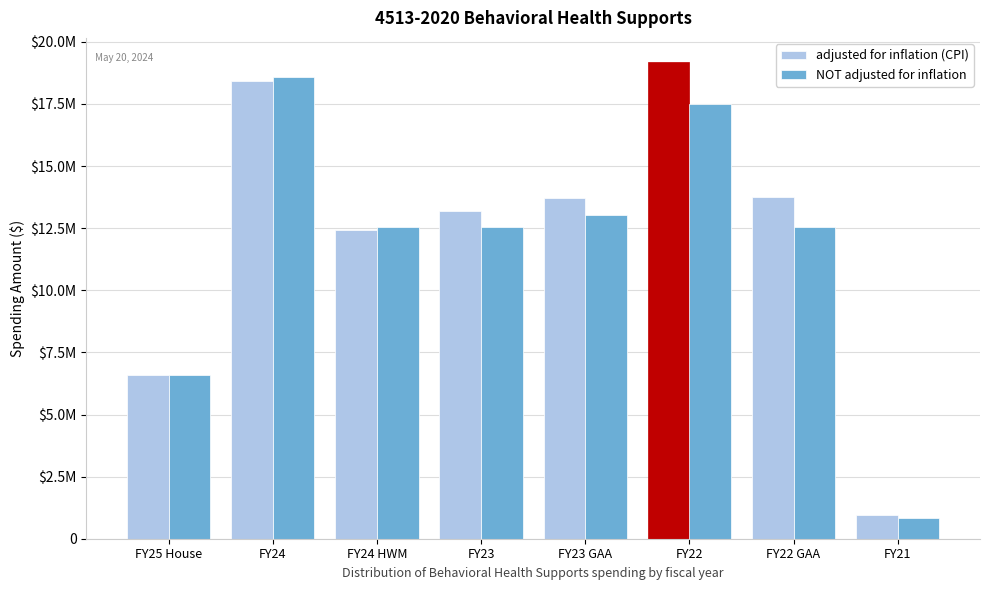

What are all the series names shown in the legend?

adjusted for inflation (CPI), NOT adjusted for inflation